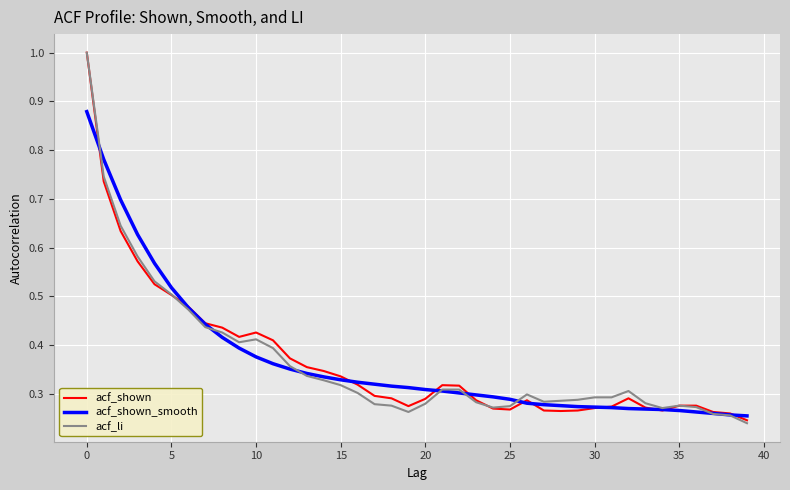

How many lines are shown in the chart?

3